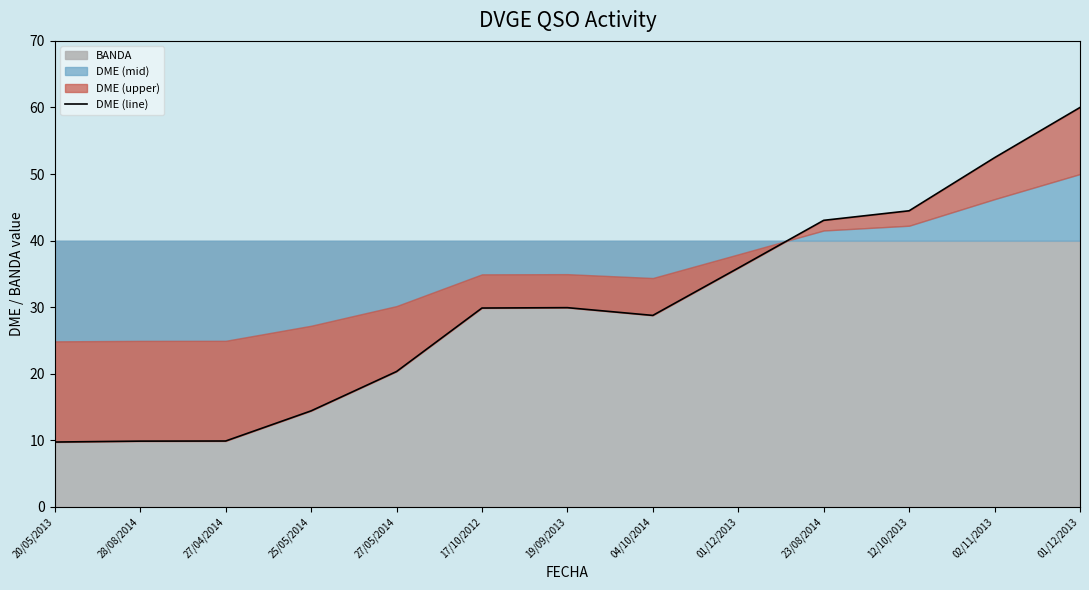

Reading right to left, extract all data points from this chart.

60.0	52.5	44.5	43.0	35.9	28.8	29.9	29.9	20.3	14.4	9.9	9.9	9.8